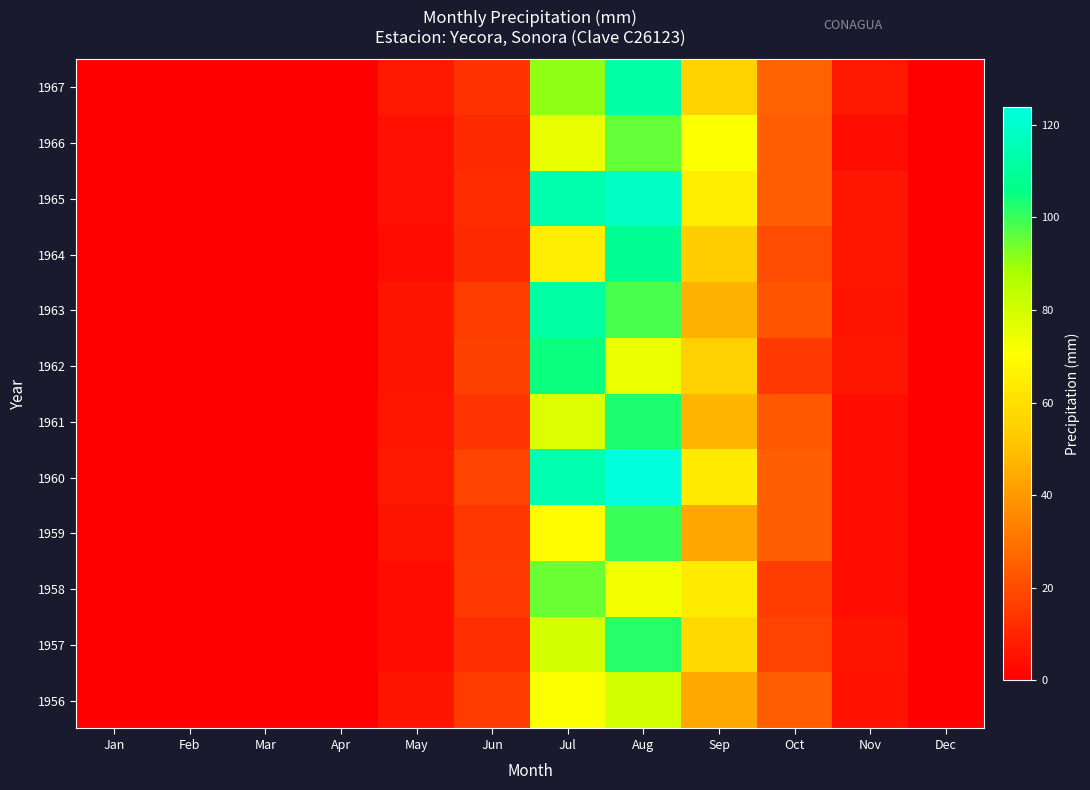

Reading left to right, extract all data points from this chart.

1956: Jan=0.0	Feb=0.0	Mar=0.0	Apr=0.0	May=5.7	Jun=15.9	Jul=71.4	Aug=79.4	Sep=44.1	Oct=24.4	Nov=5.3	Dec=0.0
1957: Jan=0.0	Feb=0.0	Mar=0.0	Apr=0.0	May=4.0	Jun=12.2	Jul=79.4	Aug=101.5	Sep=57.5	Oct=17.5	Nov=5.3	Dec=0.0
1958: Jan=0.0	Feb=0.0	Mar=0.0	Apr=0.0	May=4.1	Jun=15.1	Jul=95.0	Aug=72.8	Sep=63.9	Oct=16.1	Nov=3.7	Dec=0.0
1959: Jan=0.0	Feb=0.0	Mar=0.0	Apr=0.0	May=5.5	Jun=14.5	Jul=69.6	Aug=99.7	Sep=43.2	Oct=24.9	Nov=4.3	Dec=0.0
1960: Jan=0.0	Feb=0.0	Mar=0.0	Apr=0.0	May=6.4	Jun=17.5	Jul=113.7	Aug=123.7	Sep=63.5	Oct=25.1	Nov=3.8	Dec=0.0
1961: Jan=0.0	Feb=0.0	Mar=0.0	Apr=0.0	May=6.0	Jun=13.7	Jul=78.2	Aug=102.6	Sep=47.1	Oct=23.6	Nov=3.7	Dec=0.0
1962: Jan=0.0	Feb=0.0	Mar=0.0	Apr=0.0	May=5.6	Jun=17.1	Jul=104.7	Aug=74.4	Sep=54.9	Oct=15.4	Nov=6.1	Dec=0.0
1963: Jan=0.0	Feb=0.0	Mar=0.0	Apr=0.0	May=5.7	Jun=16.2	Jul=110.9	Aug=98.3	Sep=46.3	Oct=22.6	Nov=5.8	Dec=0.0
1964: Jan=0.0	Feb=0.0	Mar=0.0	Apr=0.0	May=3.6	Jun=11.5	Jul=64.7	Aug=108.2	Sep=53.3	Oct=20.1	Nov=6.2	Dec=0.0
1965: Jan=0.0	Feb=0.0	Mar=0.0	Apr=0.0	May=4.4	Jun=11.9	Jul=113.2	Aug=118.5	Sep=64.8	Oct=24.5	Nov=5.9	Dec=0.0
1966: Jan=0.0	Feb=0.0	Mar=0.0	Apr=0.0	May=4.5	Jun=11.5	Jul=75.3	Aug=95.6	Sep=71.5	Oct=24.3	Nov=3.5	Dec=0.0
1967: Jan=0.0	Feb=0.0	Mar=0.0	Apr=0.0	May=6.3	Jun=13.4	Jul=91.0	Aug=112.2	Sep=55.1	Oct=25.7	Nov=6.4	Dec=0.0